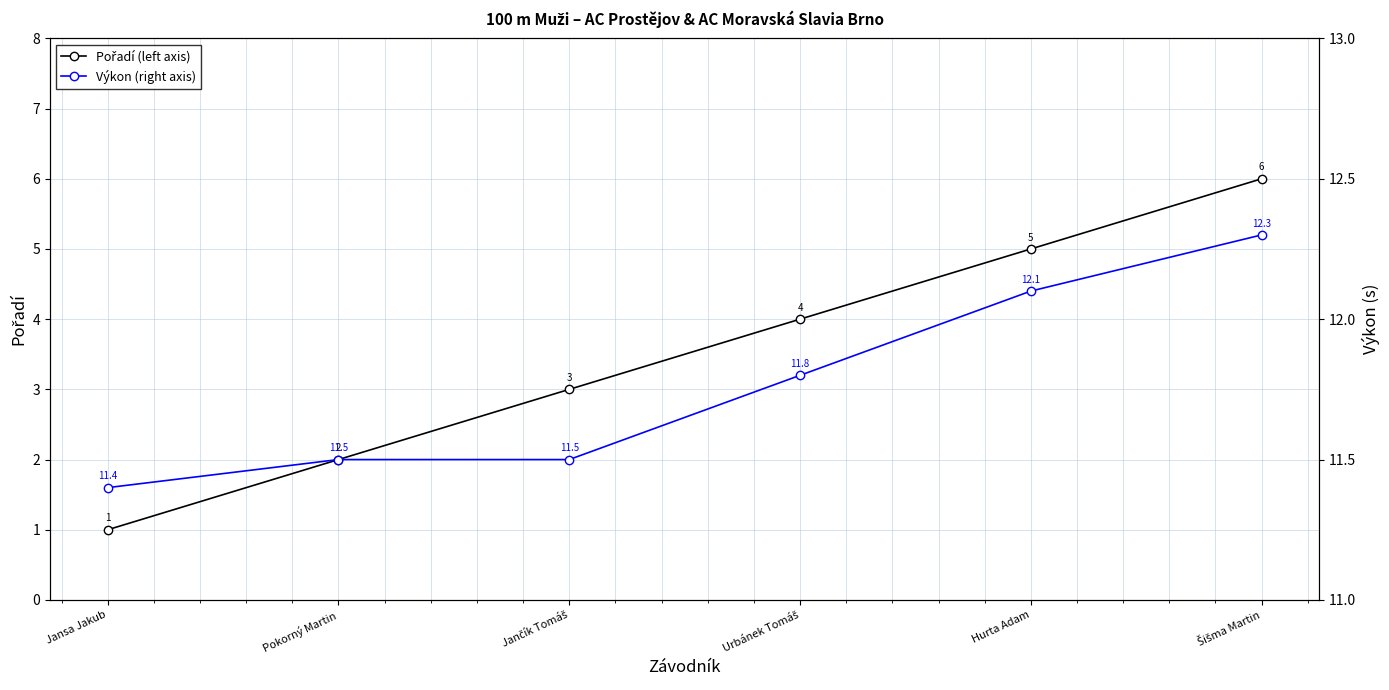

What is the maximum value shown in the chart?

12.3